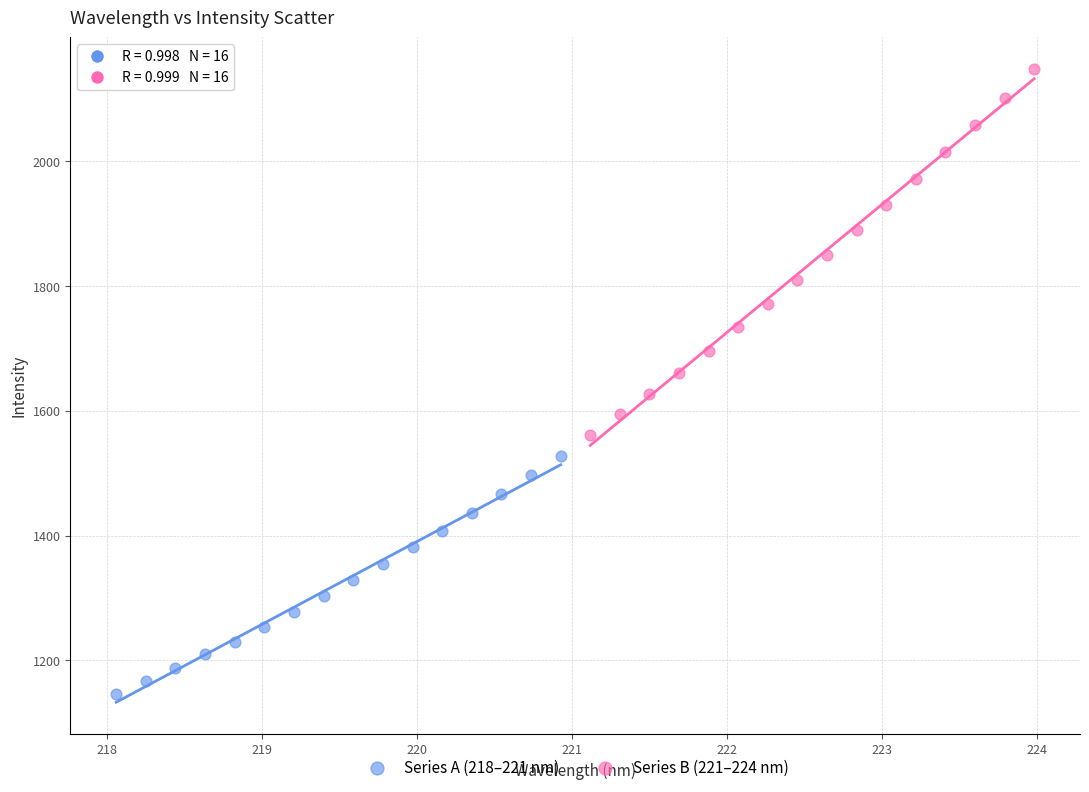

Which series reaches the maximum Y coordinate?

Series B (221–224 nm)